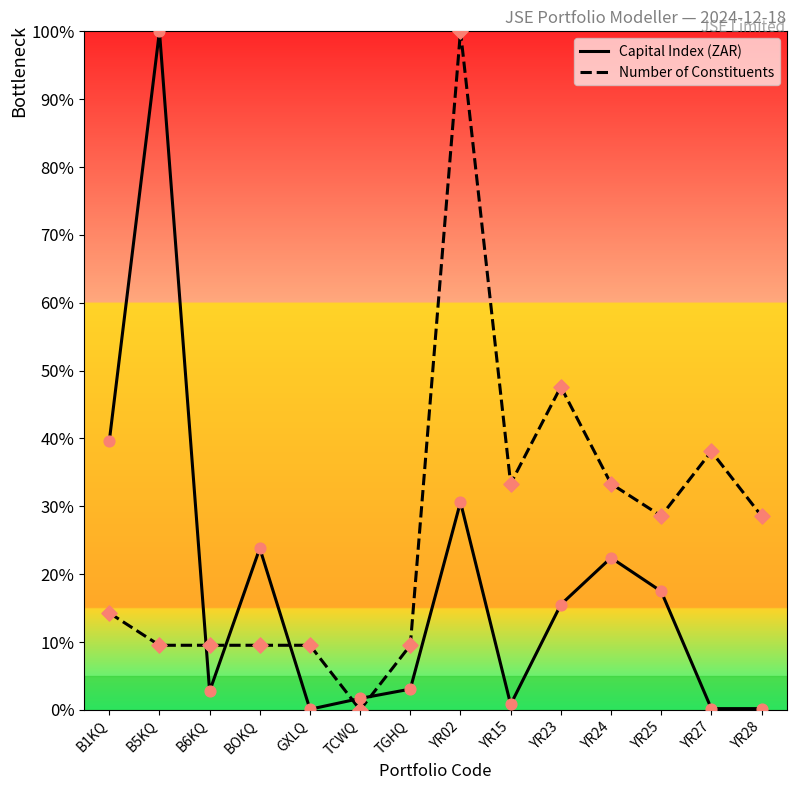

What are all the series names shown in the legend?

Capital Index (ZAR), Number of Constituents